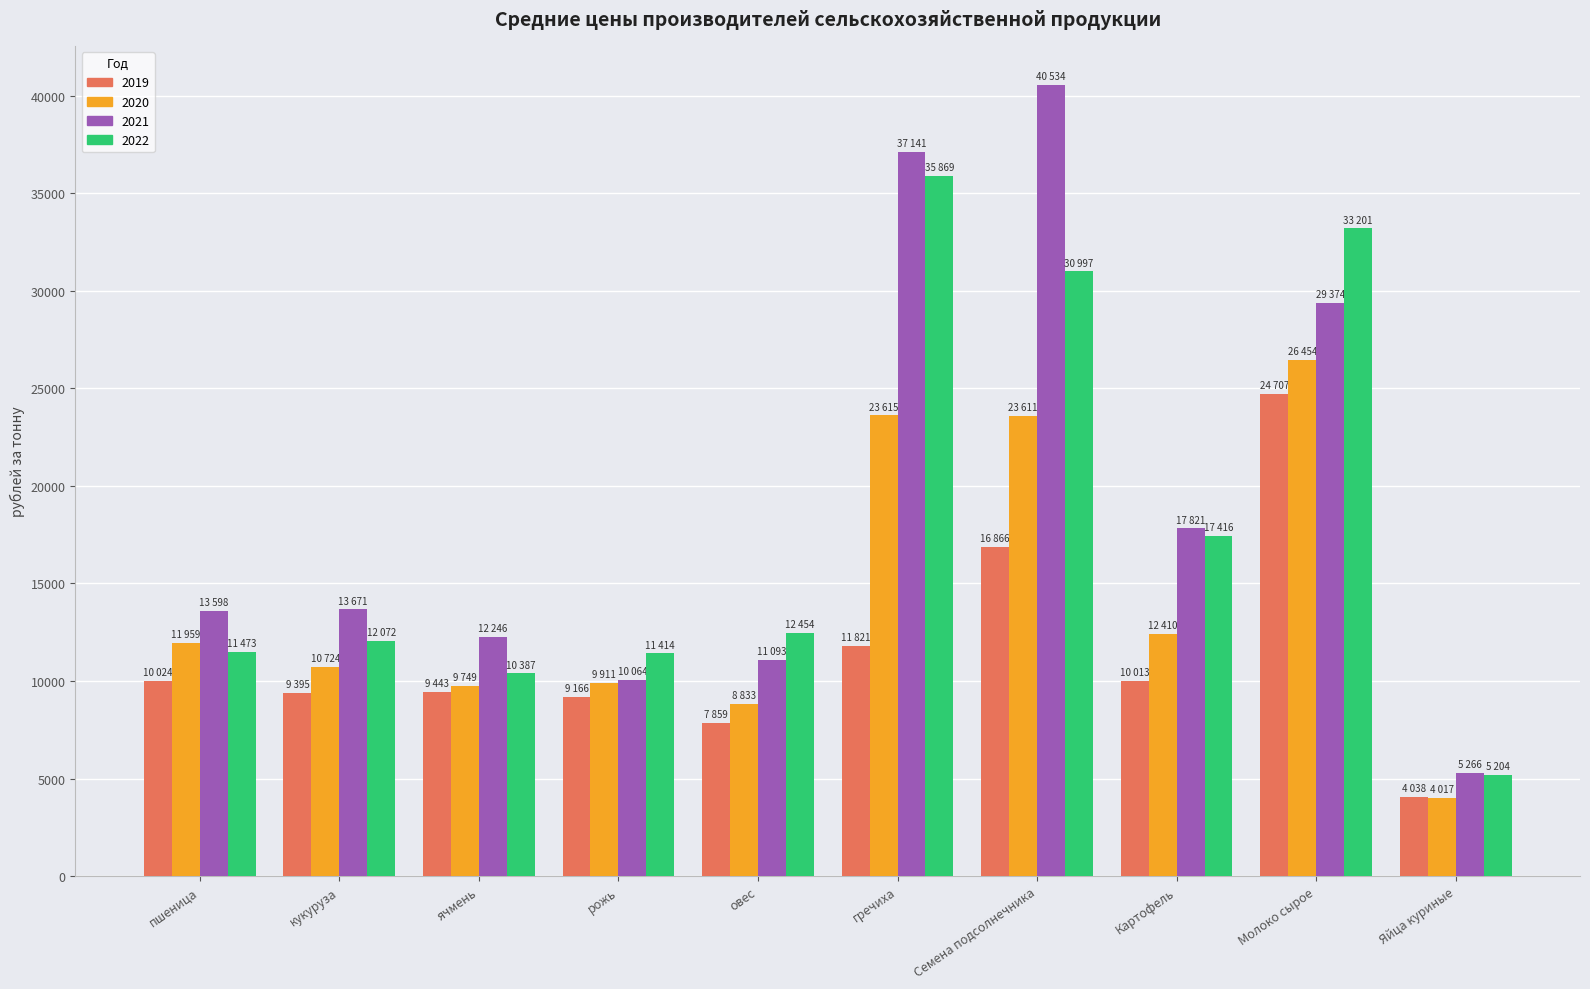

At how many categories does at least one series exceed 34306?

2